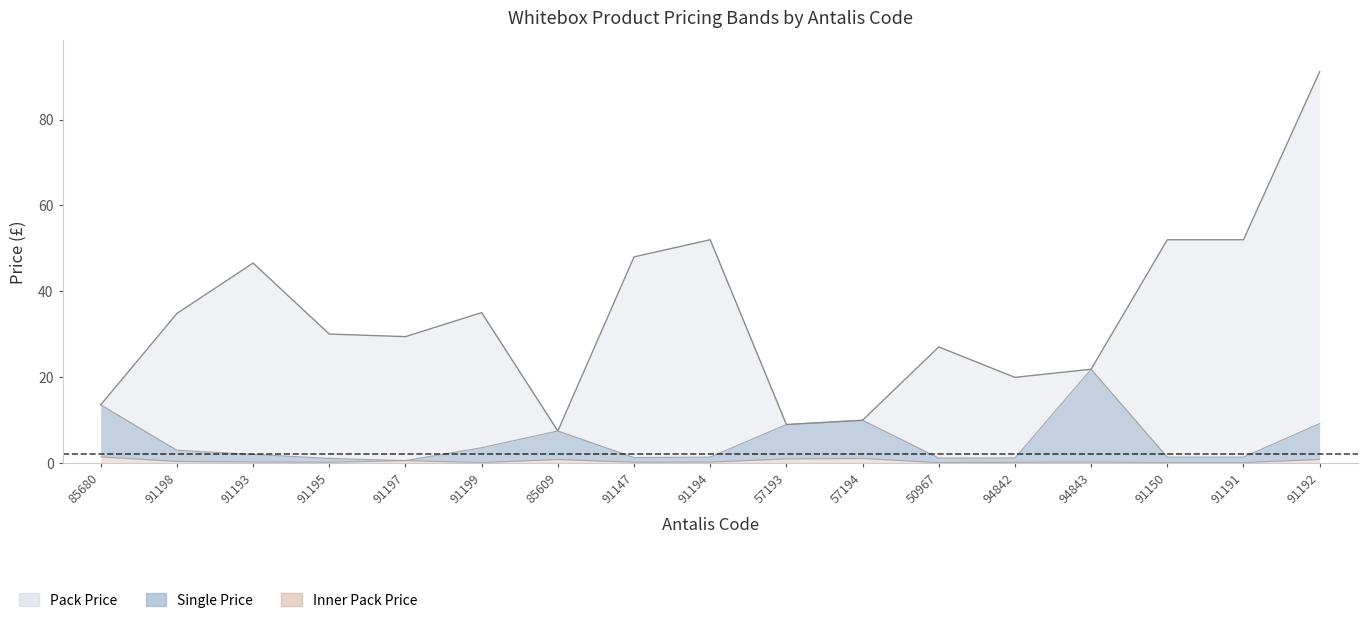

What is the difference between the Pack Price values at 91191 and 94842?

32.1